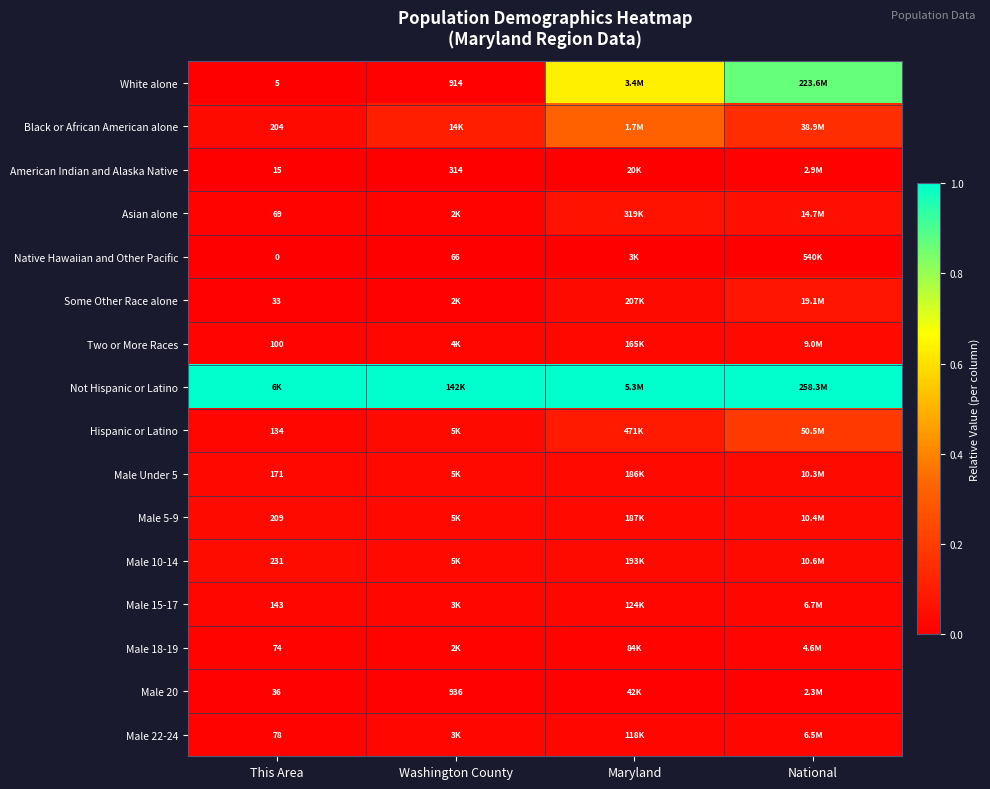

What is the total value across all series at This Area?

1.3